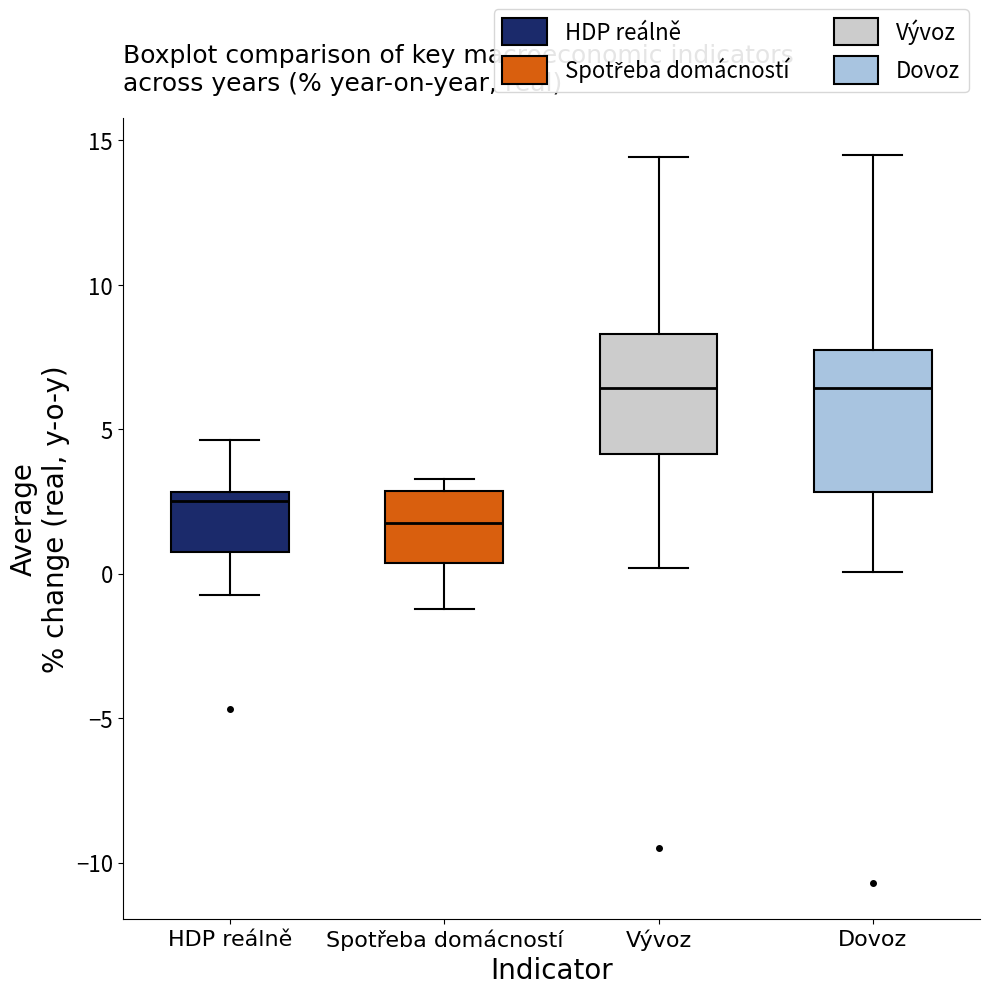

Where does the upper whisker of the box for Vývoz end on the y-axis? The values are not printed on the chart, so give them approximately, as read against the axis.

14.5